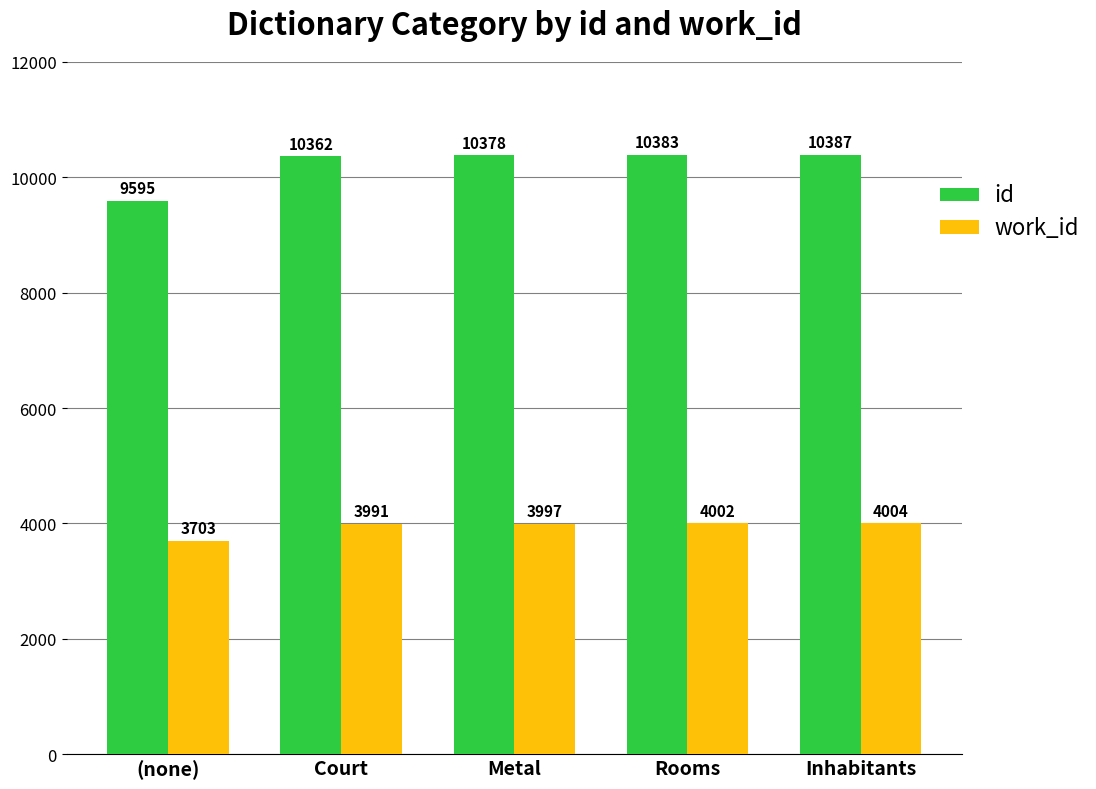

What is the difference between the work_id values at Court and Rooms?

11